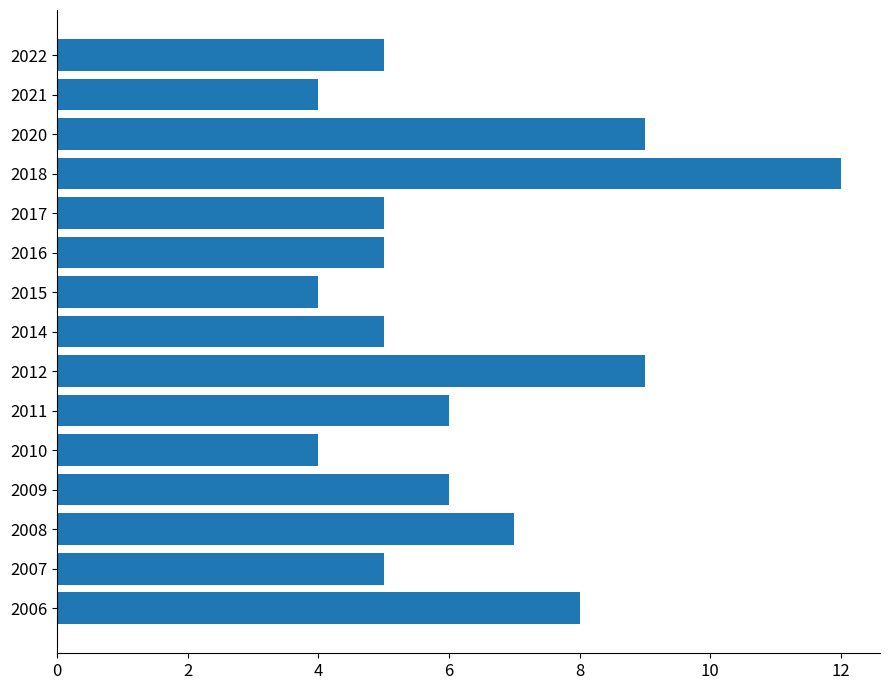

Does the chart contain any negative values?

No